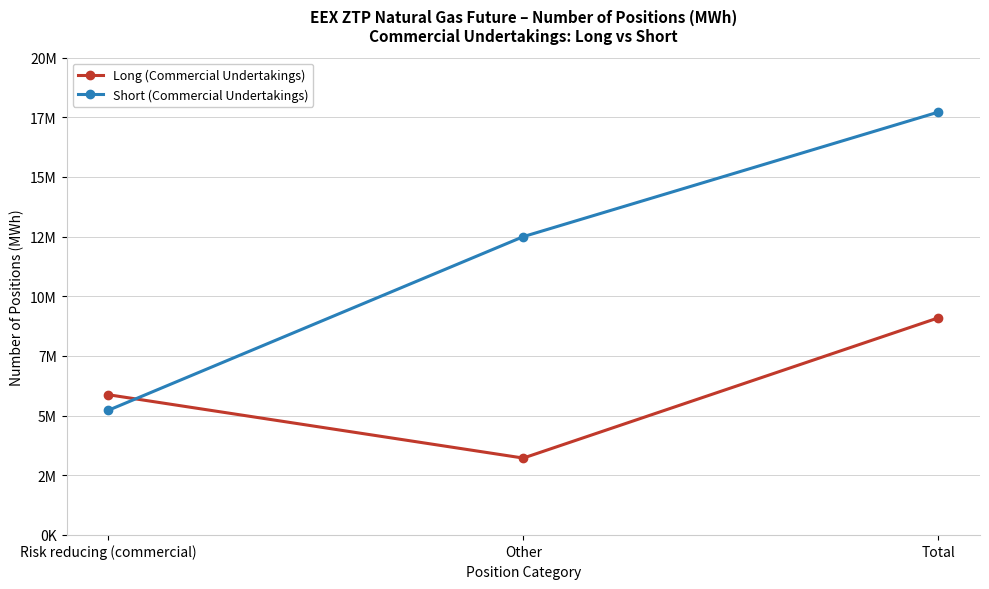

Is this an area chart (filled region under the line)?

No